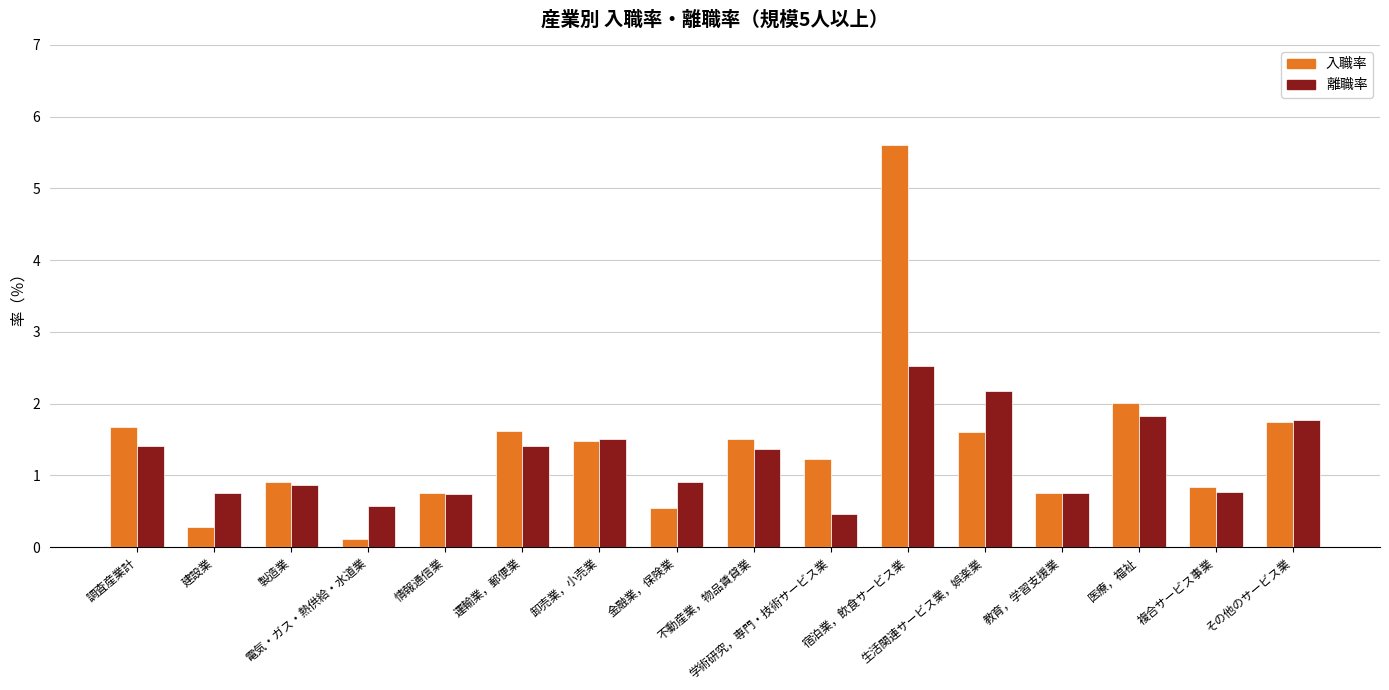

Is the value of 入職率 at その他のサービス業 greater than the value of 離職率 at 調査産業計?

Yes